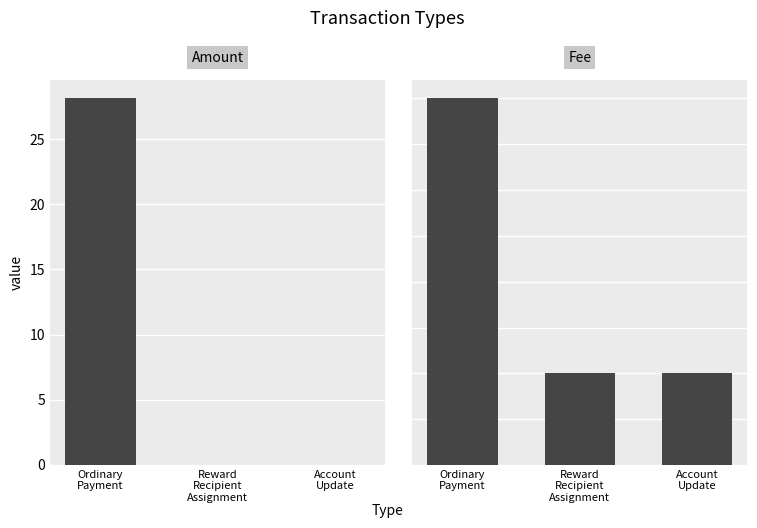

Is it true that Fee equals 2.0 at Account
Update?

True